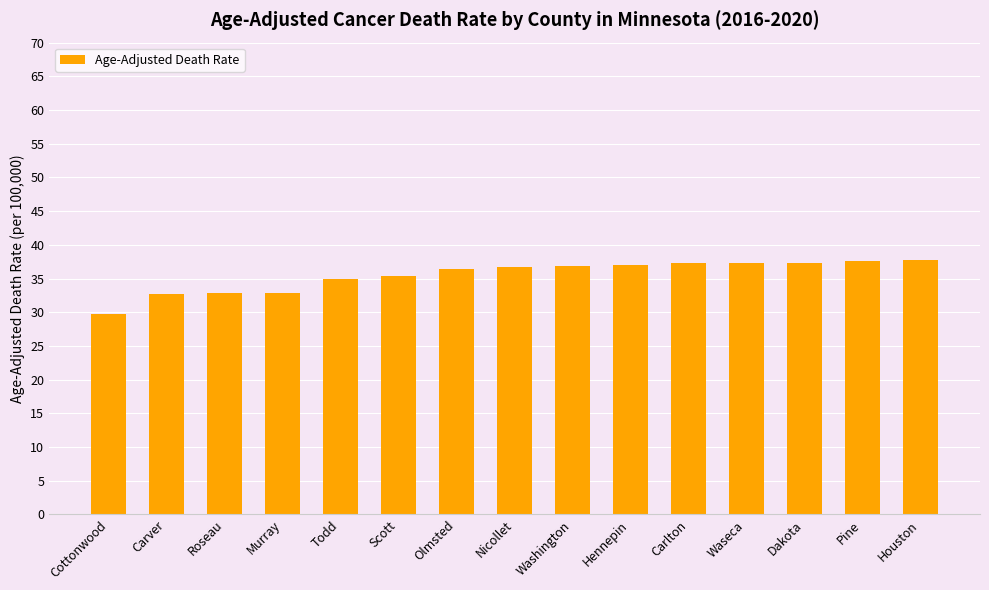

What is the approximate value at Nicollet?

36.7